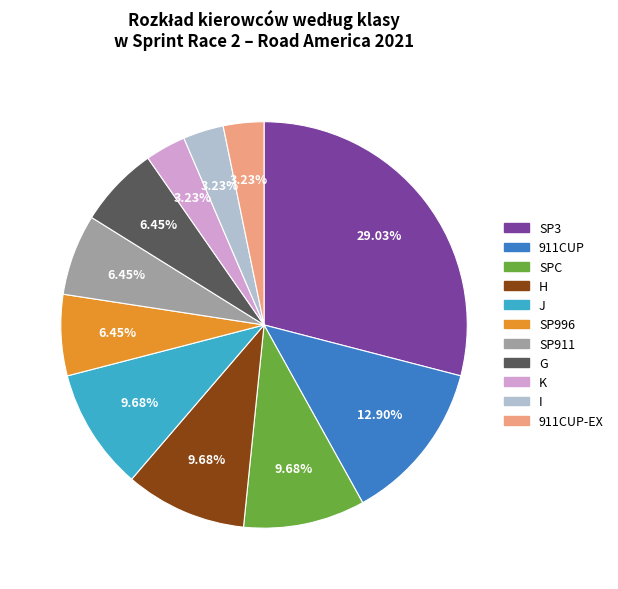

Is there a majority slice in this chart?

No